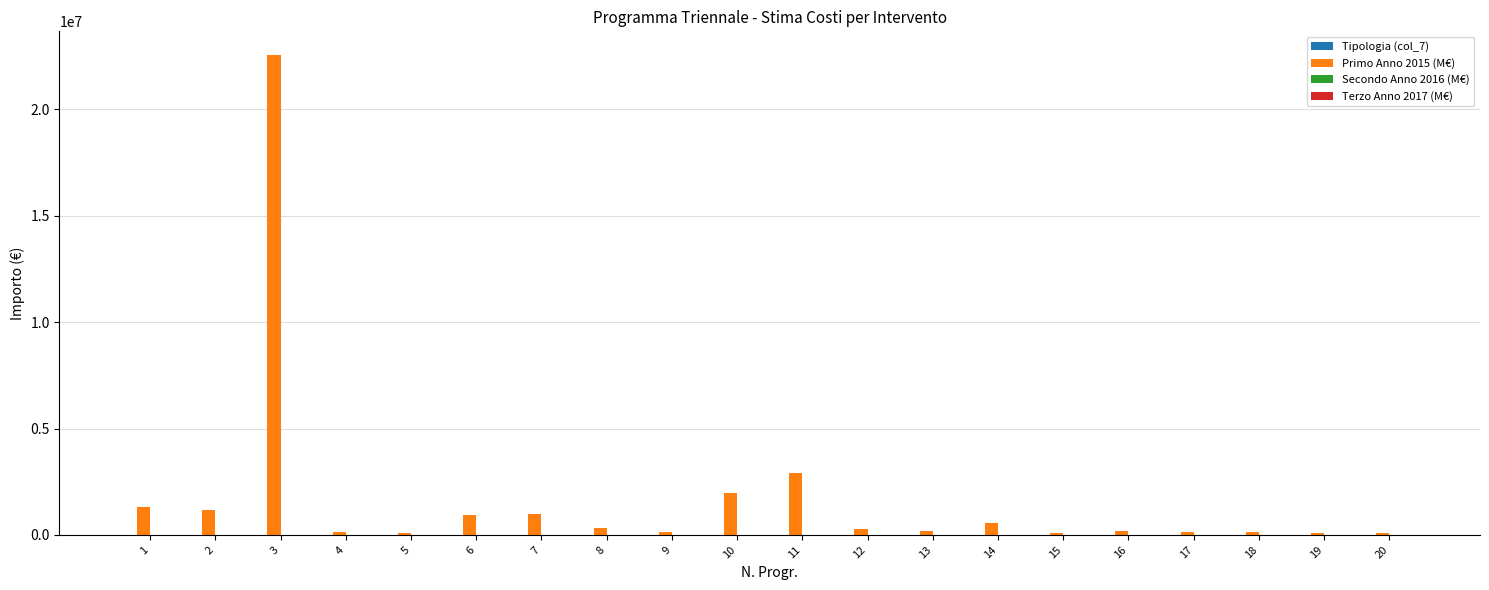

How many groups of bars are there?

20